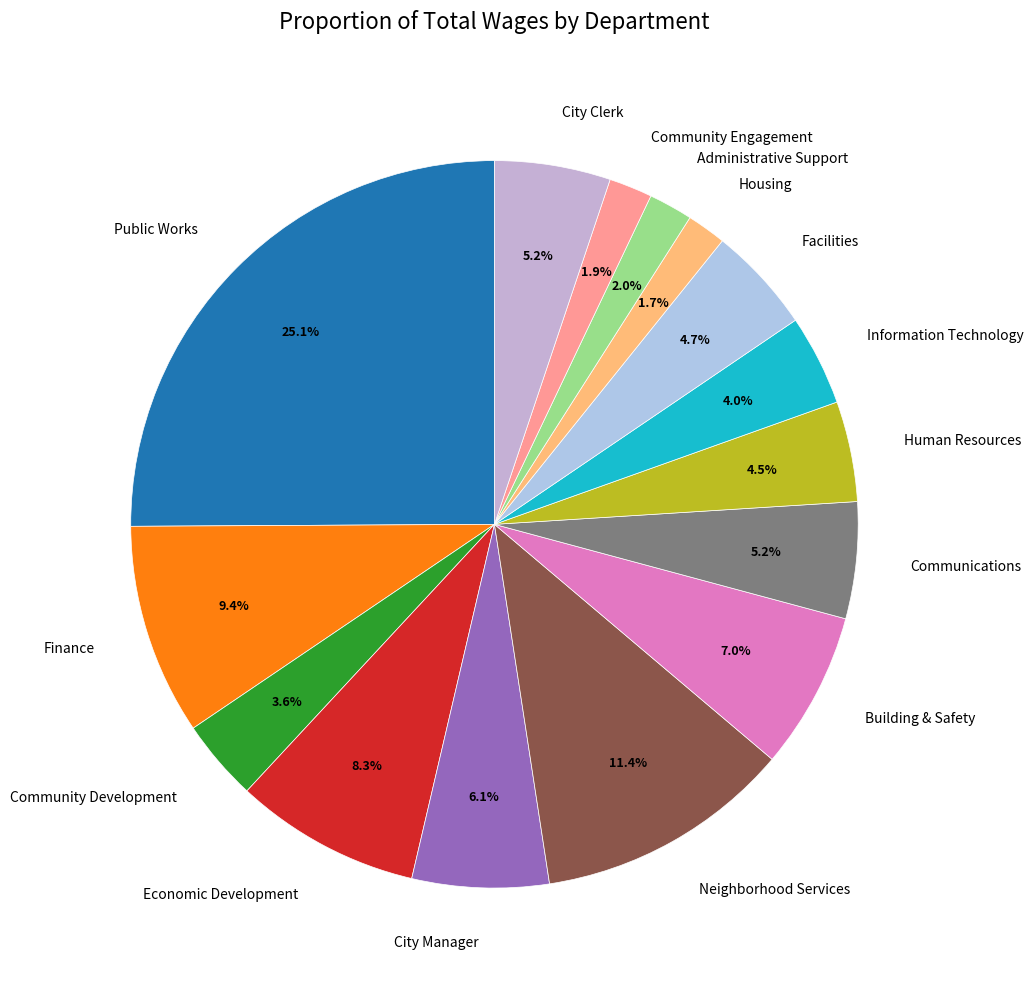

To the nearest percent, what percentage of the pie is Facilities?

5%